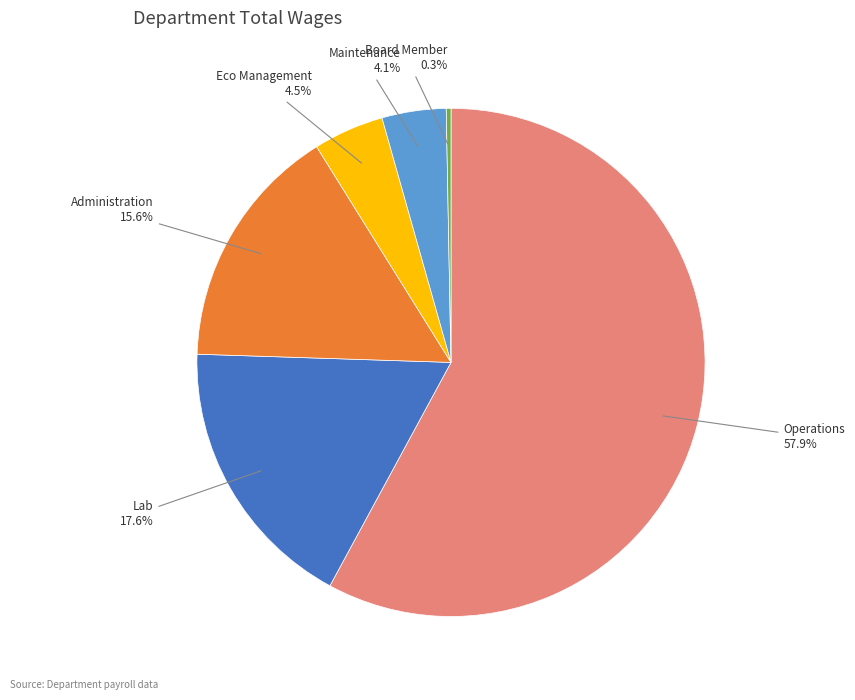

Count the number of slices in the pie.

6